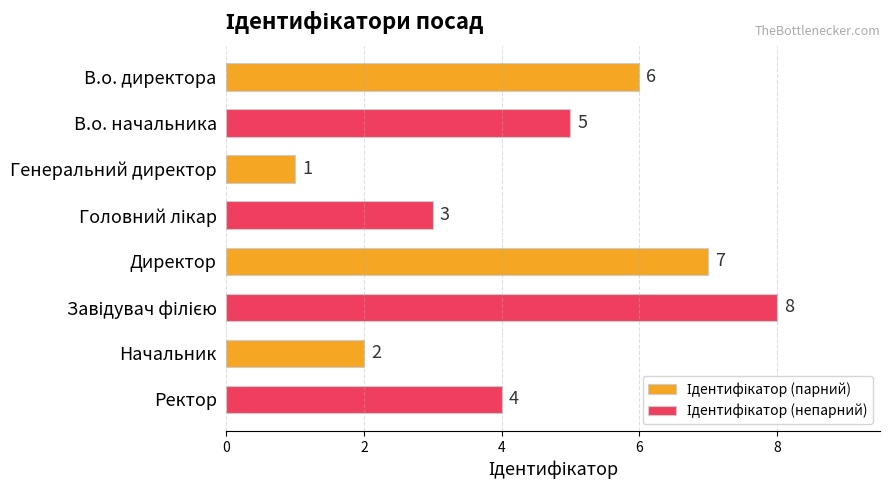

Which category has the lowest value across all series?

Генеральний директор